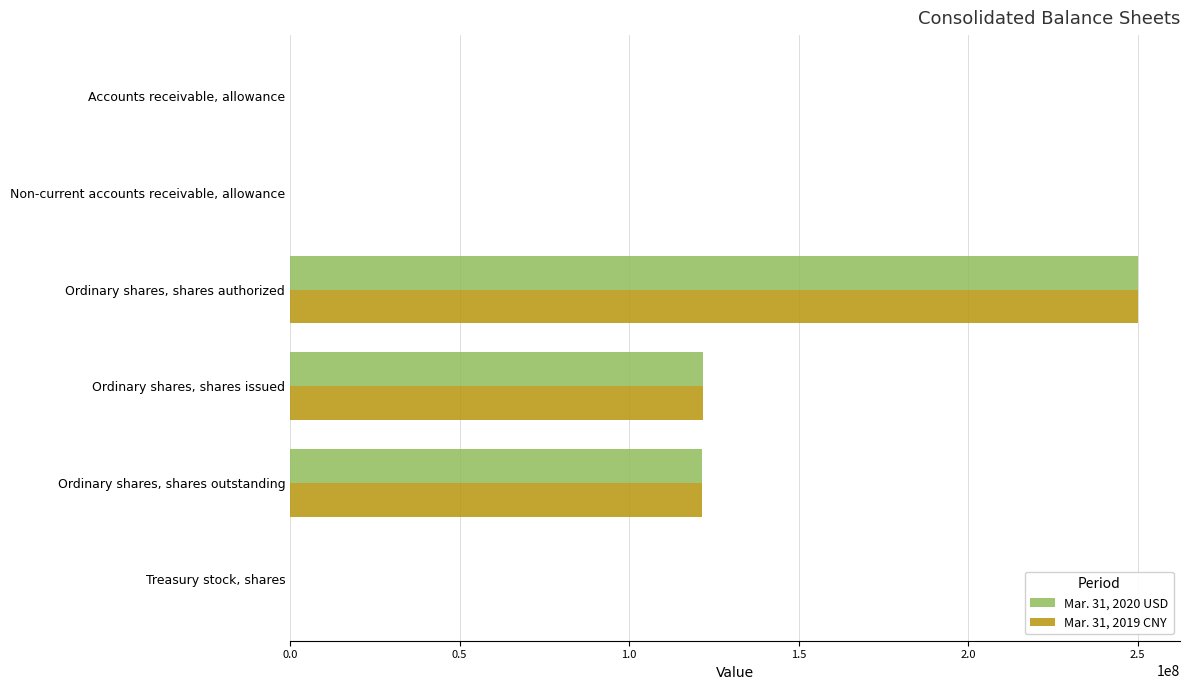

The Mar. 31, 2019 CNY series shows 121687974 at Ordinary shares, shares issued. True or false?

True